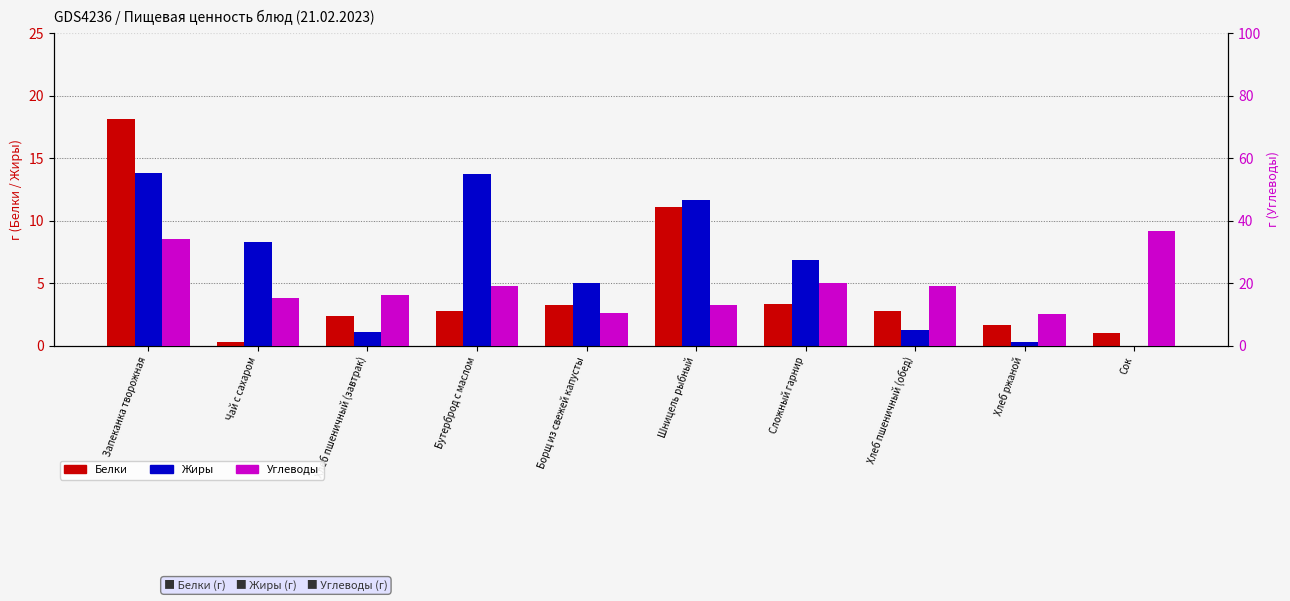

What is the difference between the maximum and minimum values in the Углеводы series?

26.4